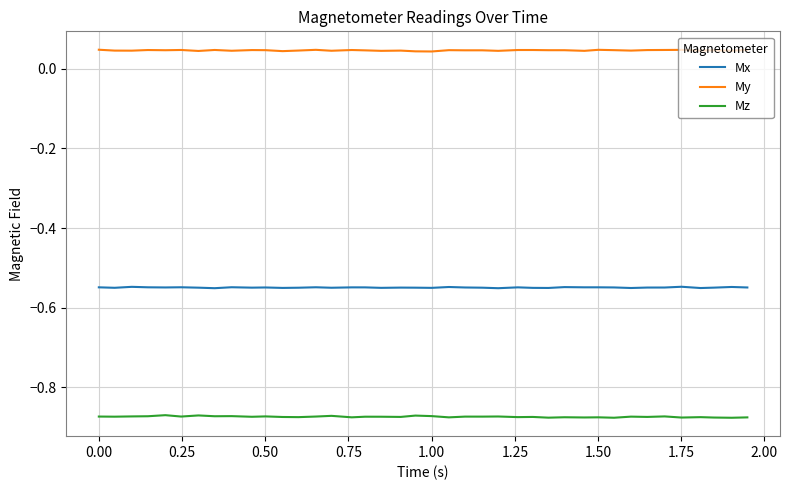

Which series has the largest total across all categories?

My